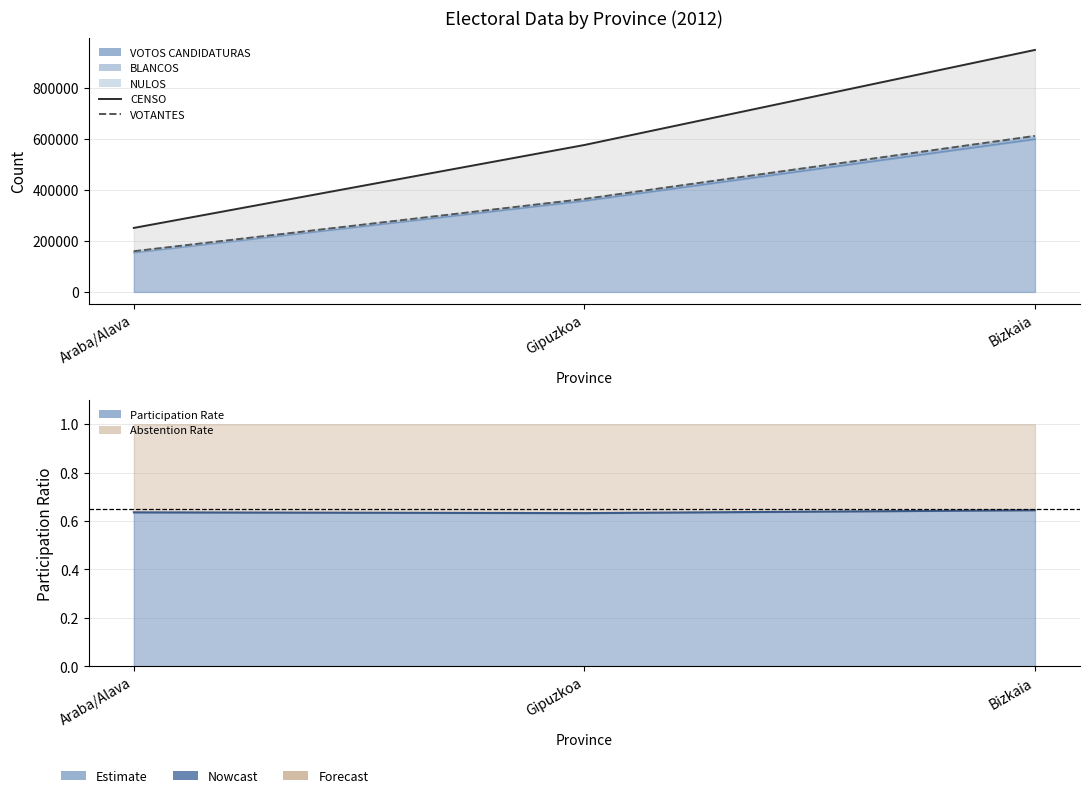

What is the label of the 1st point from the right?

Bizkaia